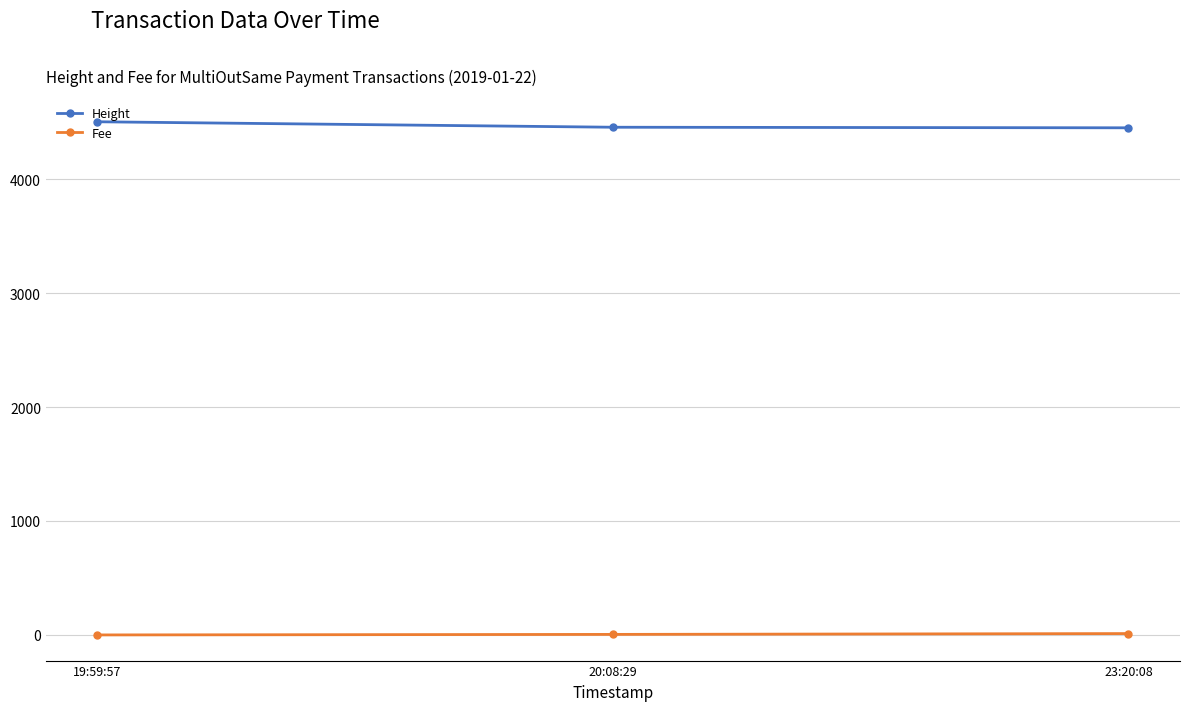

What is the difference between the maximum and second lowest values in the Height series?

48.0